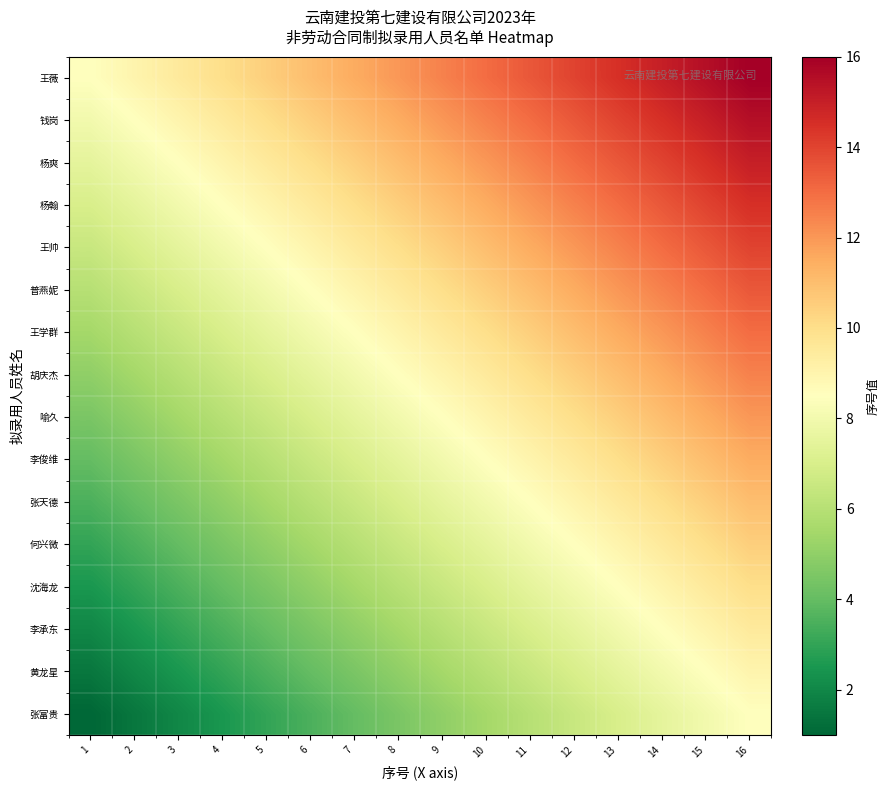

What is the total value across all series at 15?

188.0